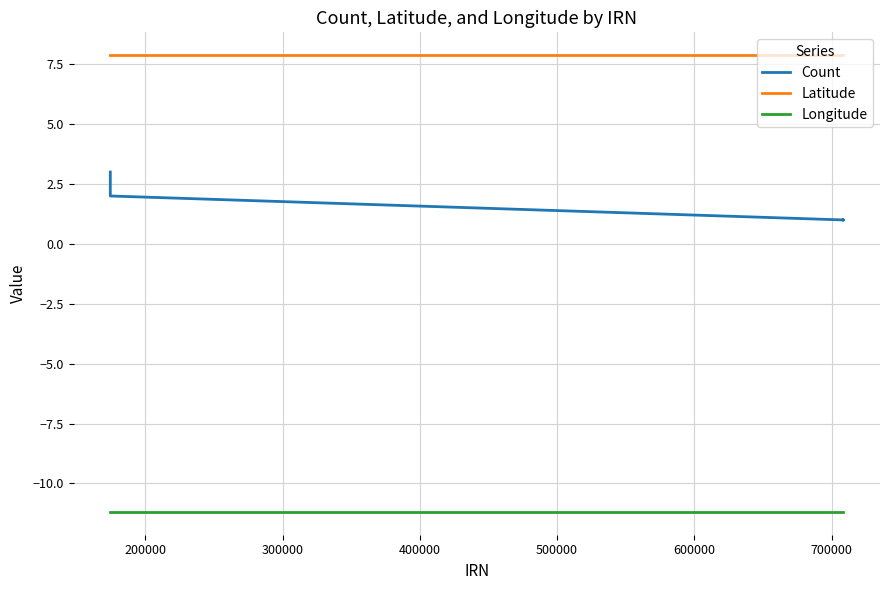

Rank the series at 700000 from highest to lowest value.

Latitude, Count, Longitude